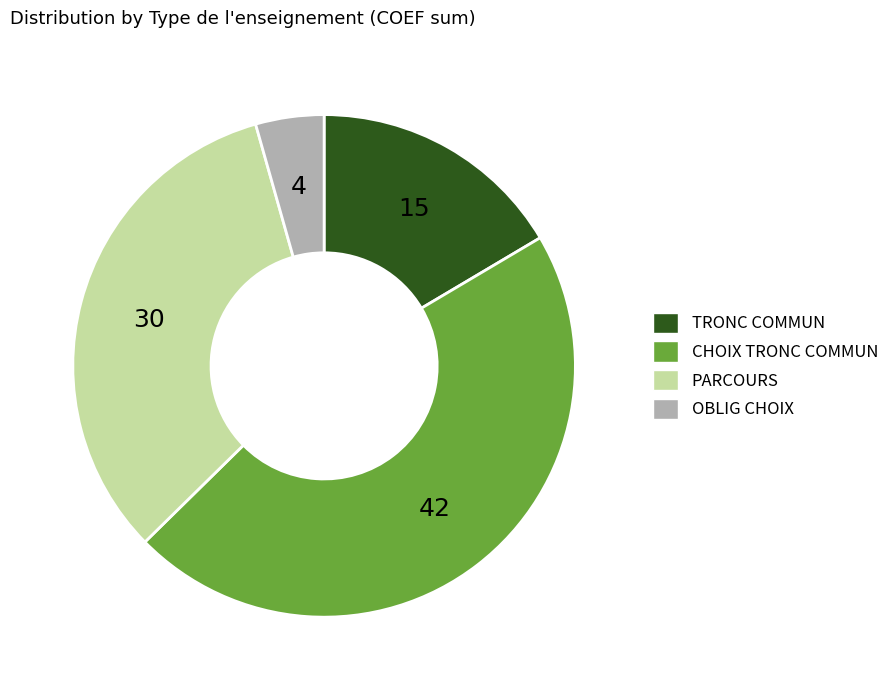

Which has a higher value, OBLIG CHOIX or TRONC COMMUN?

TRONC COMMUN